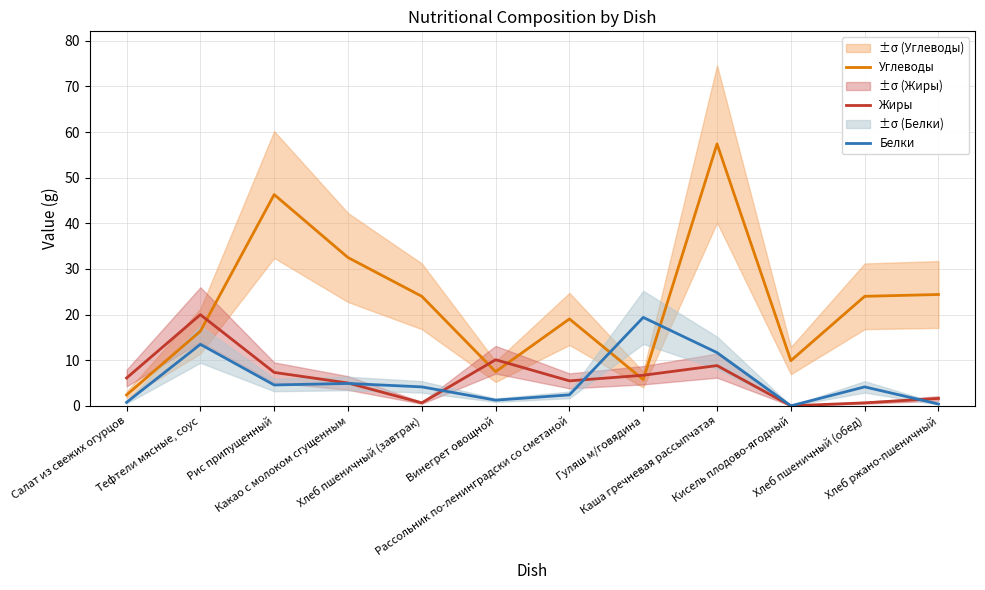

What position from the left is Кисель плодово-ягодный?

10